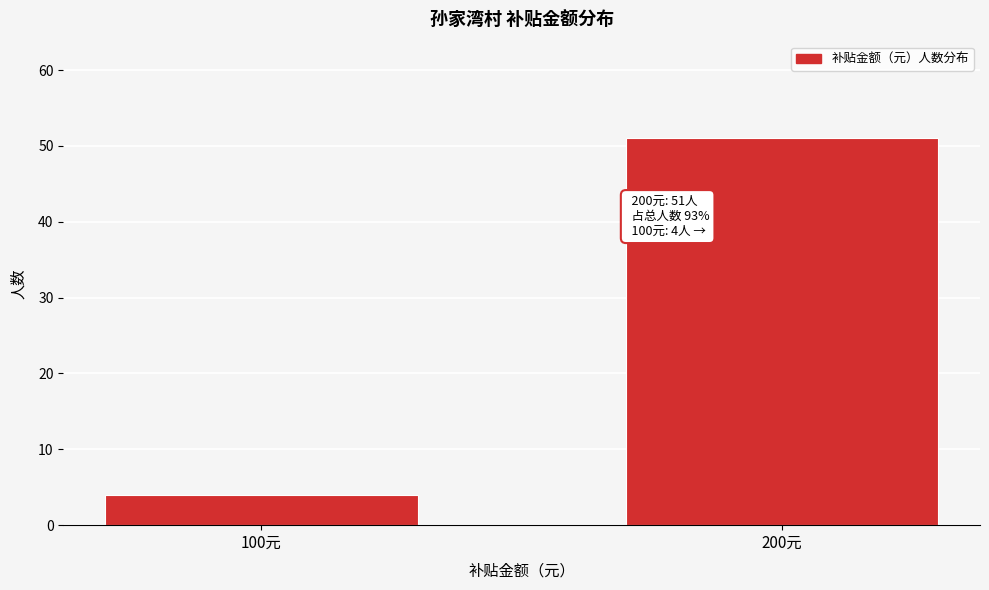

Reading left to right, what are all the values shown in this chart?

4	51